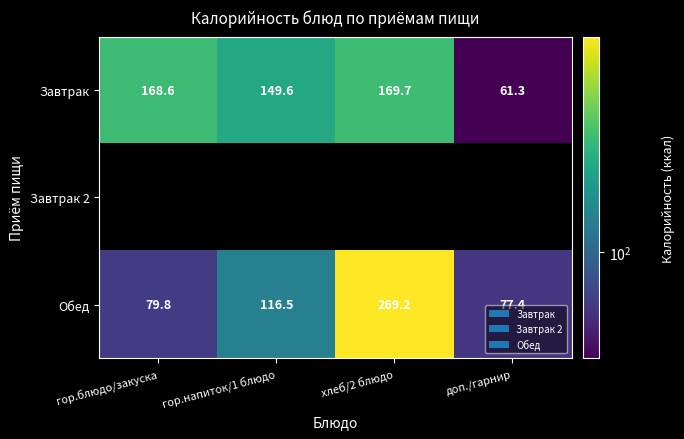

Between хлеб/2 блюдо and гор.напиток/1 блюдо, which is larger?

хлеб/2 блюдо